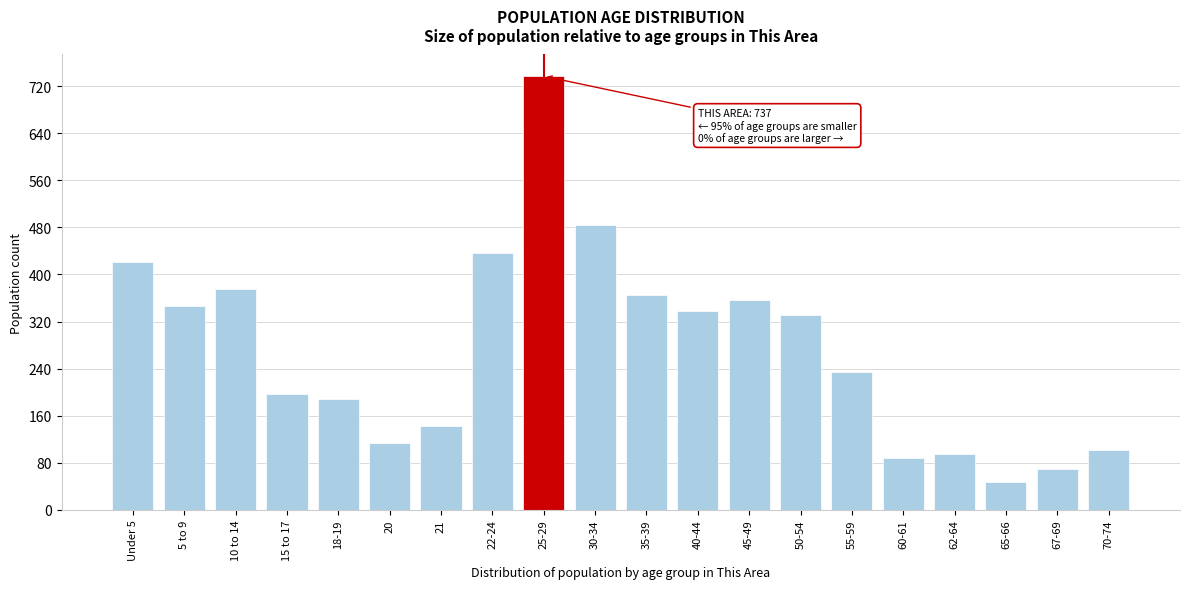

Reading left to right, what are all the values shown in this chart?

421	346	376	197	188	114	142	436	737	484	365	338	356	331	235	88	95	47	70	102